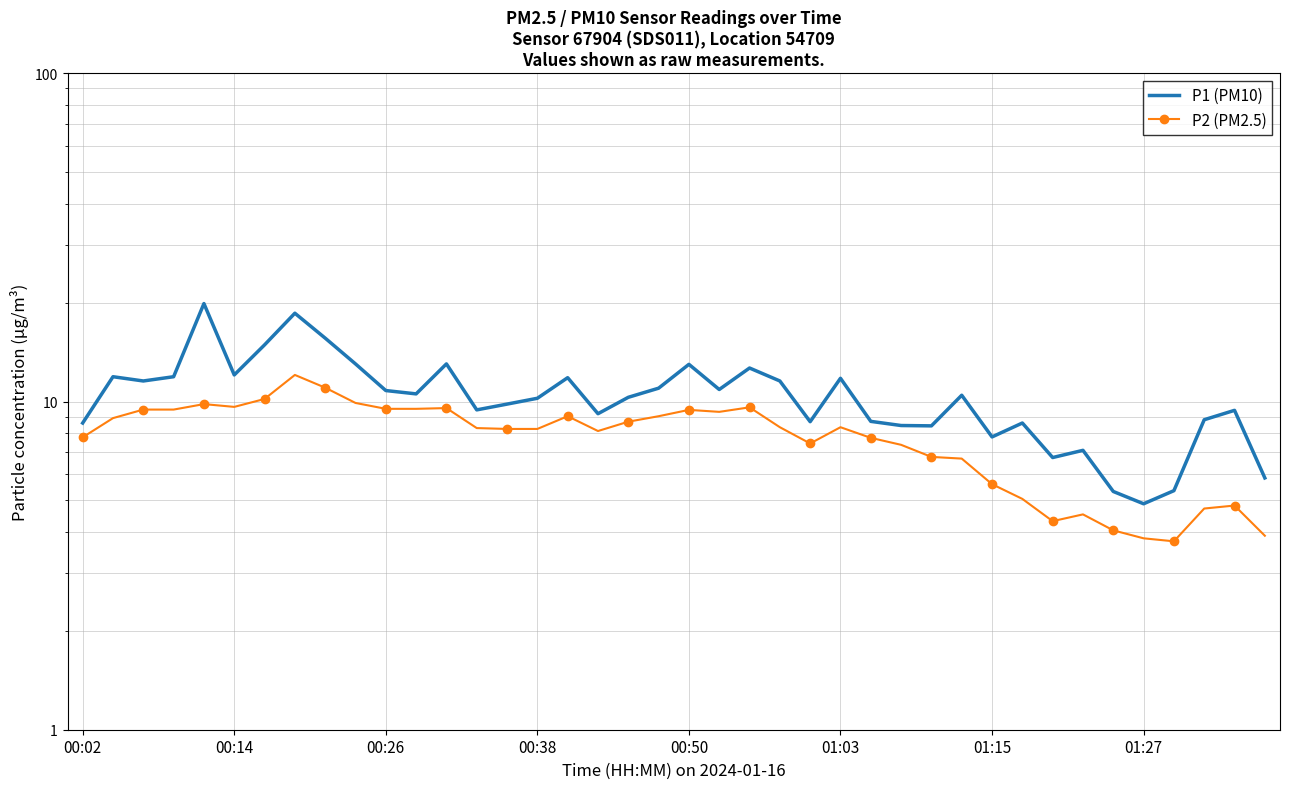

Is it true that P2 (PM2.5) equals 5.6 at 01:15?

True